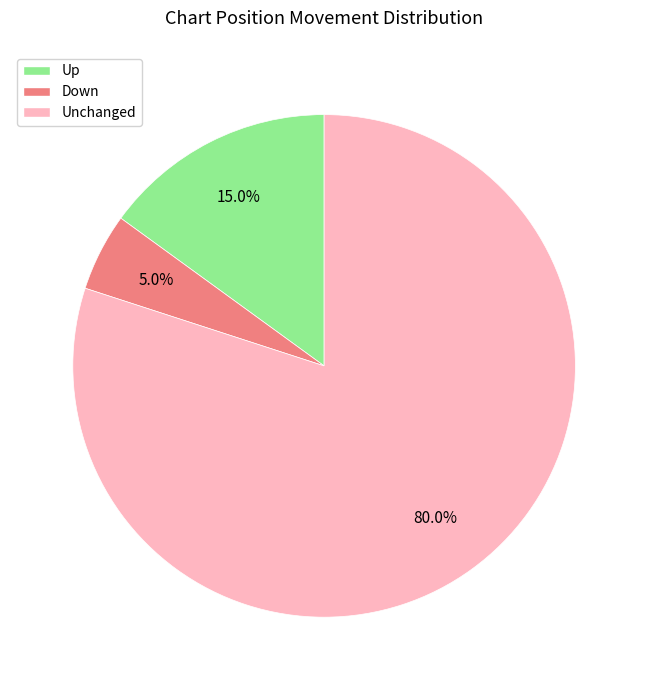

Does any single category account for the majority?

Yes